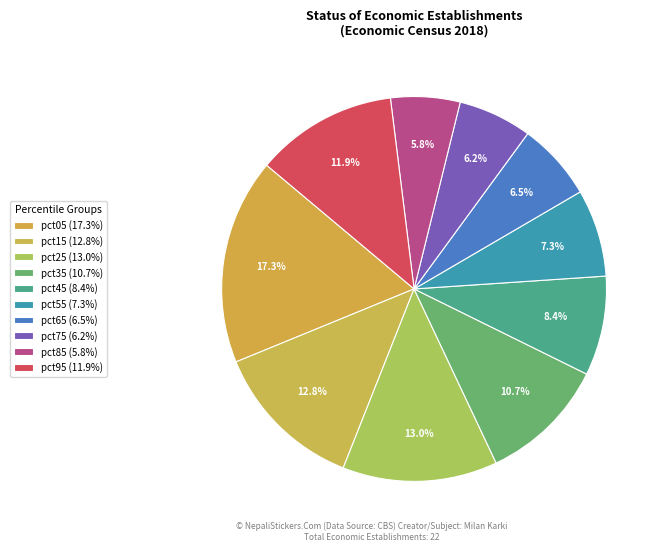

How many slices are in this pie chart?

10